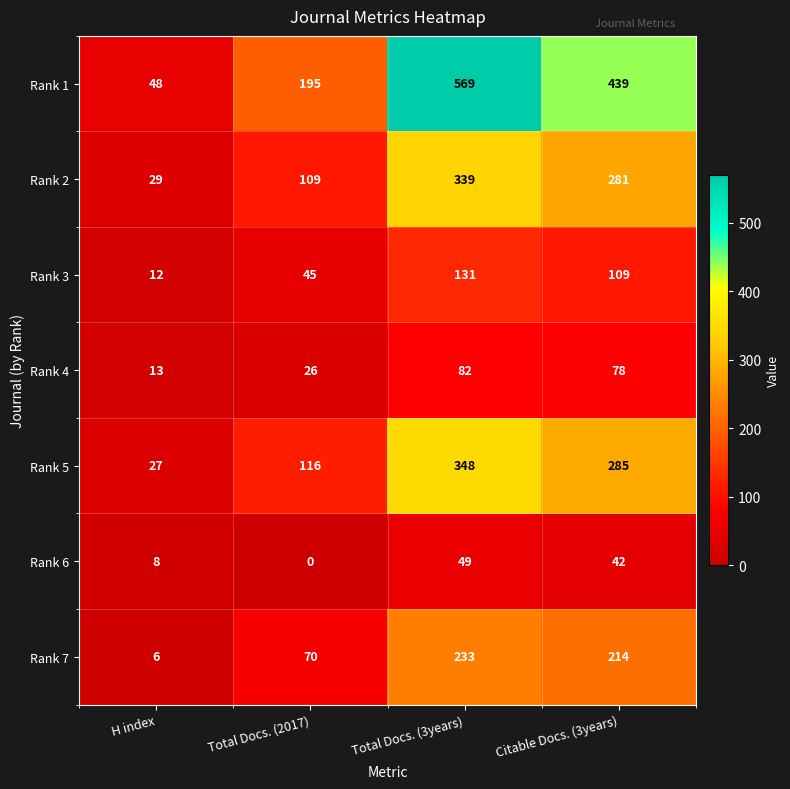

Reading right to left, what are all the values shown in this chart?

Rank 1: Citable Docs. (3years)=439	Total Docs. (3years)=569	Total Docs. (2017)=195	H index=48
Rank 2: Citable Docs. (3years)=281	Total Docs. (3years)=339	Total Docs. (2017)=109	H index=29
Rank 3: Citable Docs. (3years)=109	Total Docs. (3years)=131	Total Docs. (2017)=45	H index=12
Rank 4: Citable Docs. (3years)=78	Total Docs. (3years)=82	Total Docs. (2017)=26	H index=13
Rank 5: Citable Docs. (3years)=285	Total Docs. (3years)=348	Total Docs. (2017)=116	H index=27
Rank 6: Citable Docs. (3years)=42	Total Docs. (3years)=49	Total Docs. (2017)=0	H index=8
Rank 7: Citable Docs. (3years)=214	Total Docs. (3years)=233	Total Docs. (2017)=70	H index=6